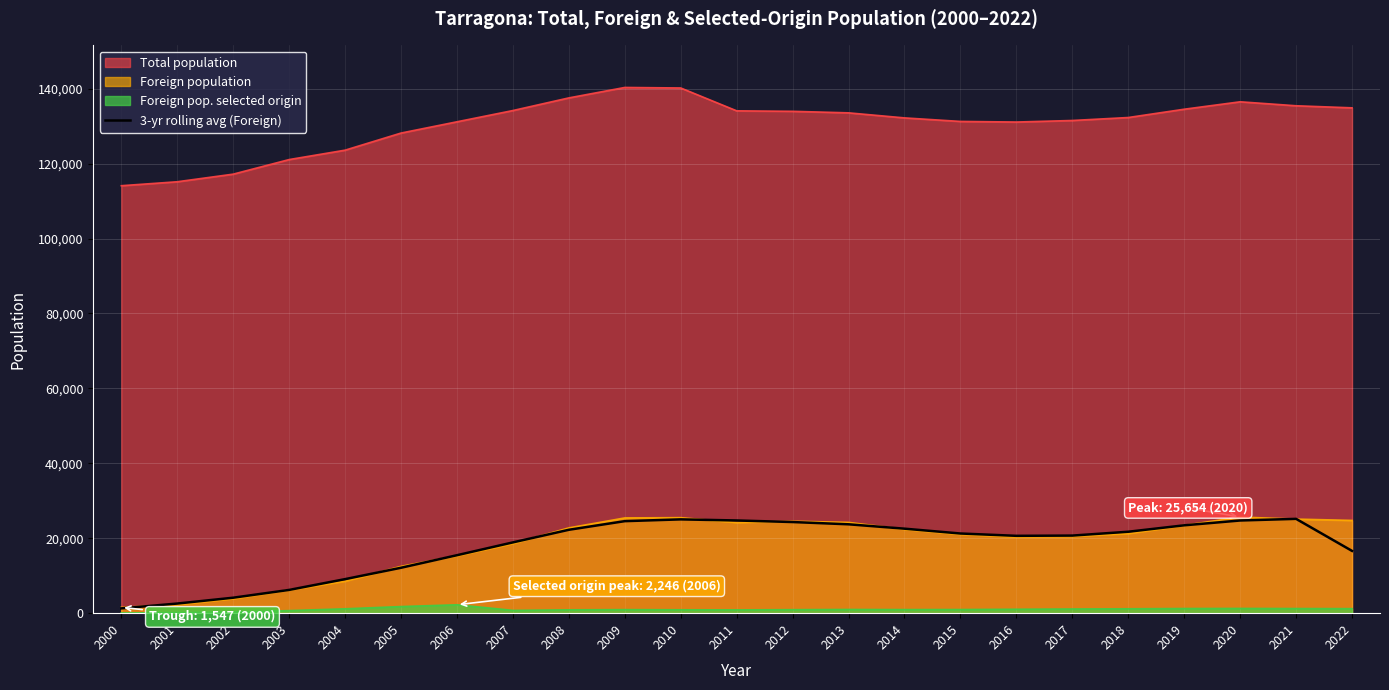

What is the maximum value shown in the chart?

140323.0